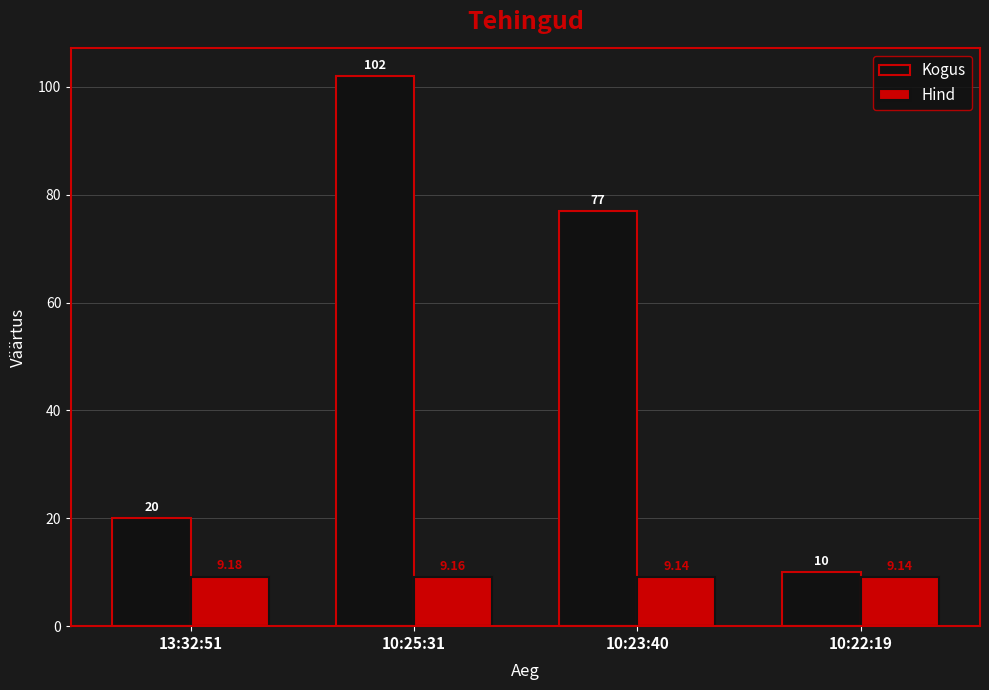

Rank the categories by Kogus value from highest to lowest.

10:25:31, 10:23:40, 13:32:51, 10:22:19